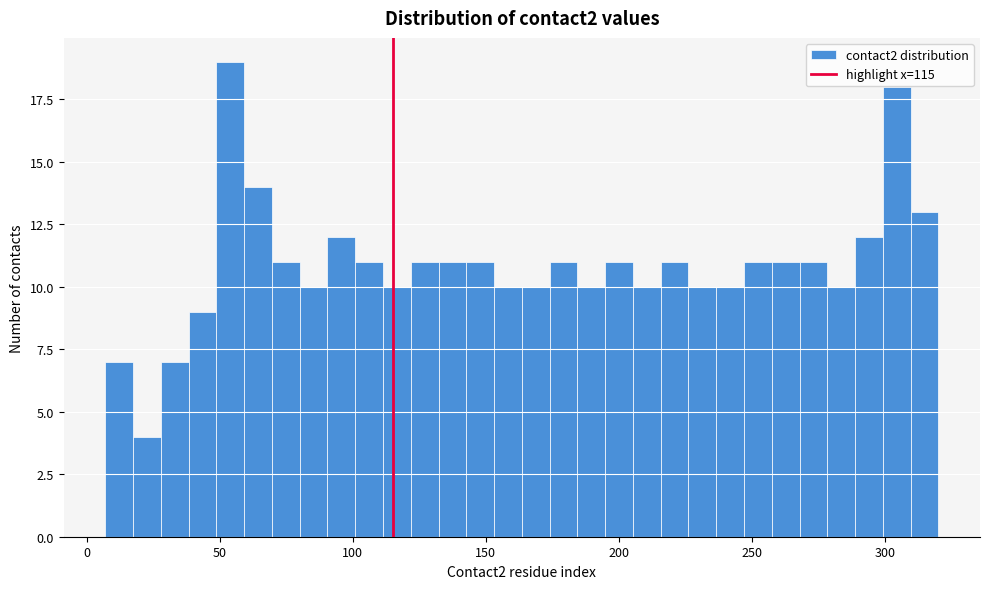

Around what value on the x-axis is the tallest bar? Give the approximate position of its centre, as read against the axis.

55